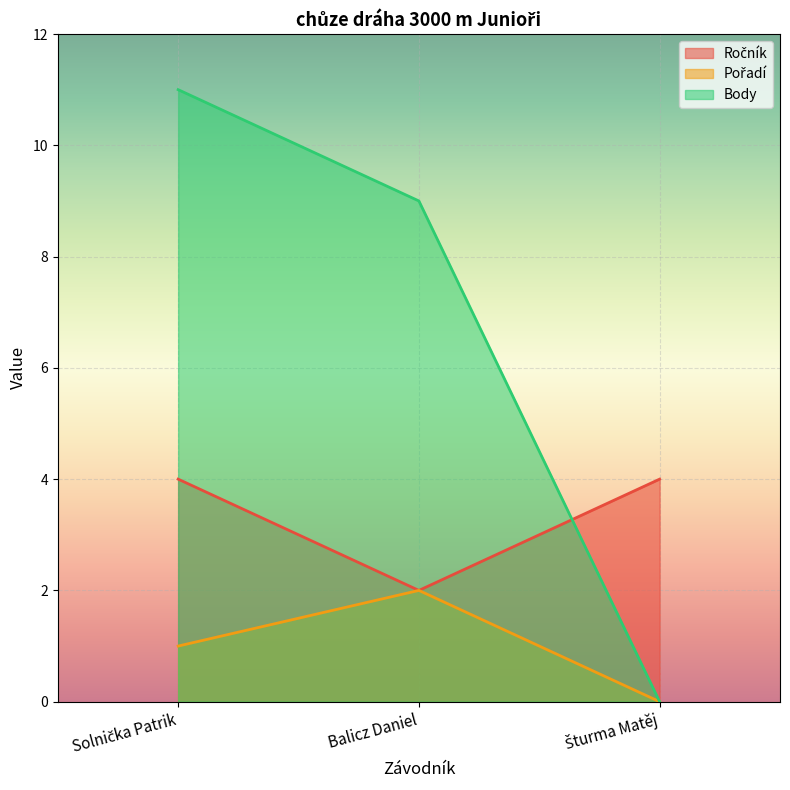

What is the maximum value for Ročník?

4